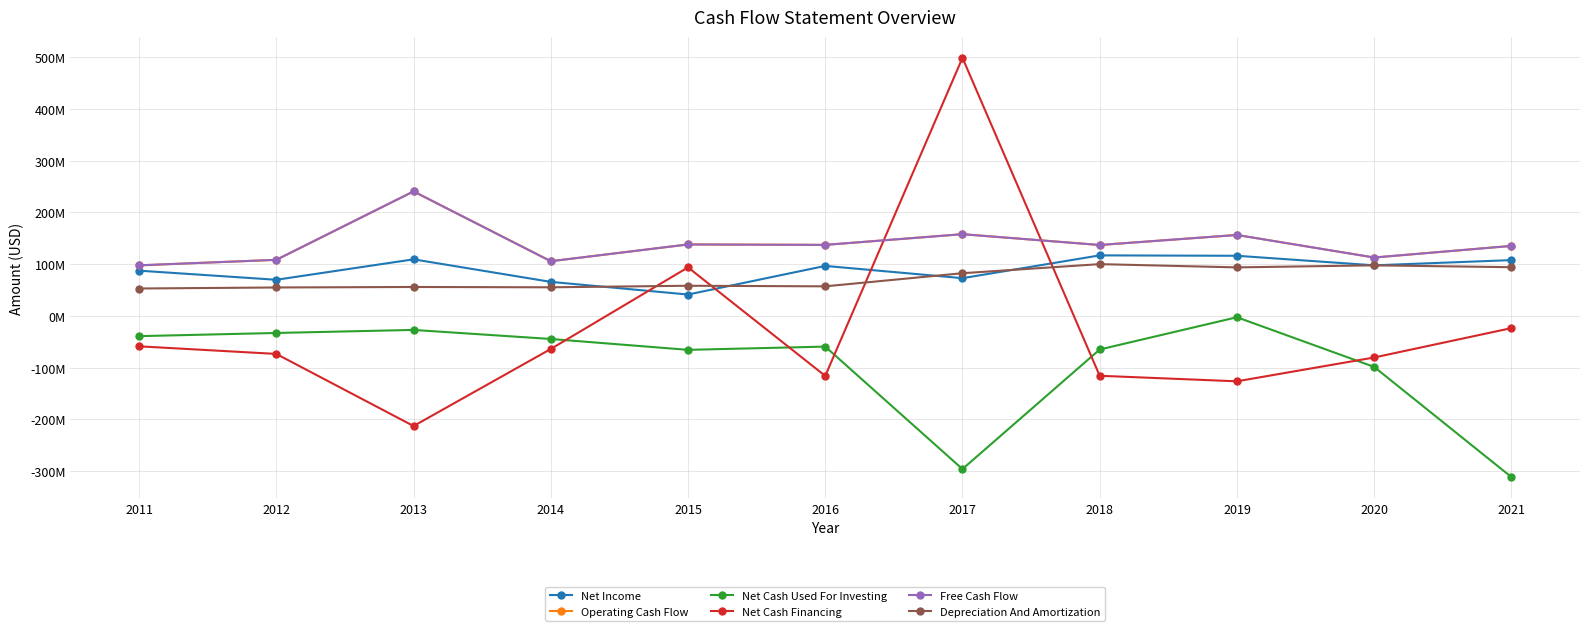

At which category is the sum across all series the highest?

2017